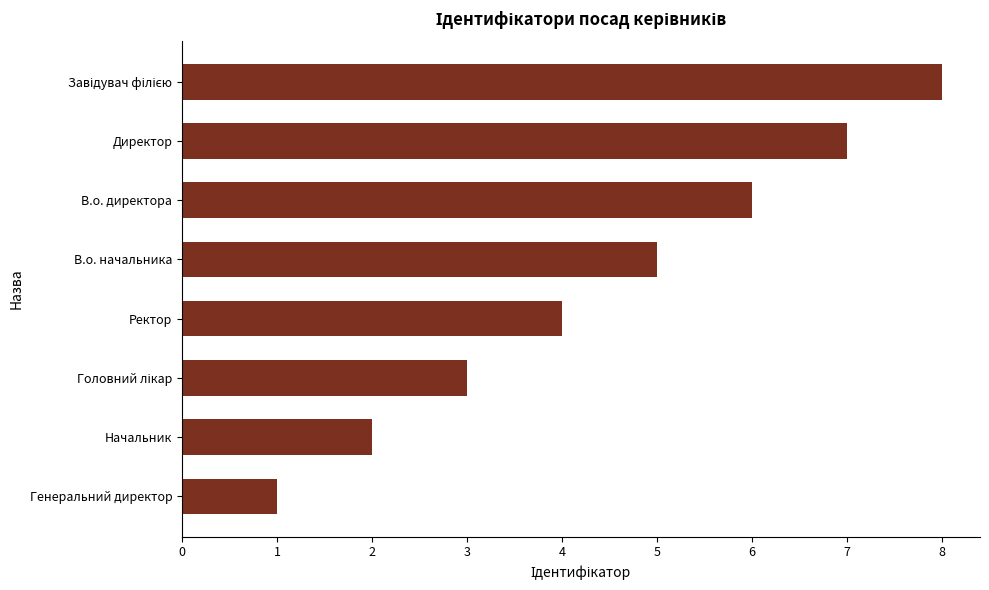

True or false: the data shows 6 at В.о. директора.

True